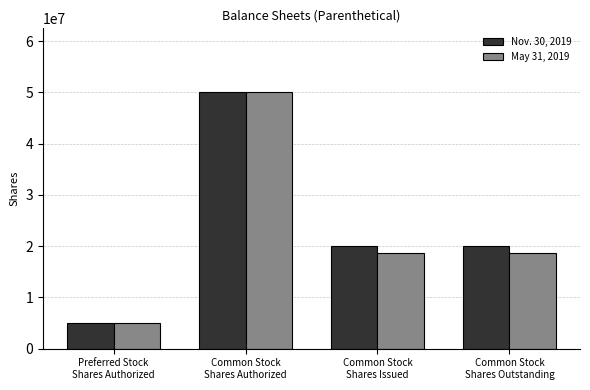

How many data points in May 31, 2019 are less than 18758739?

1